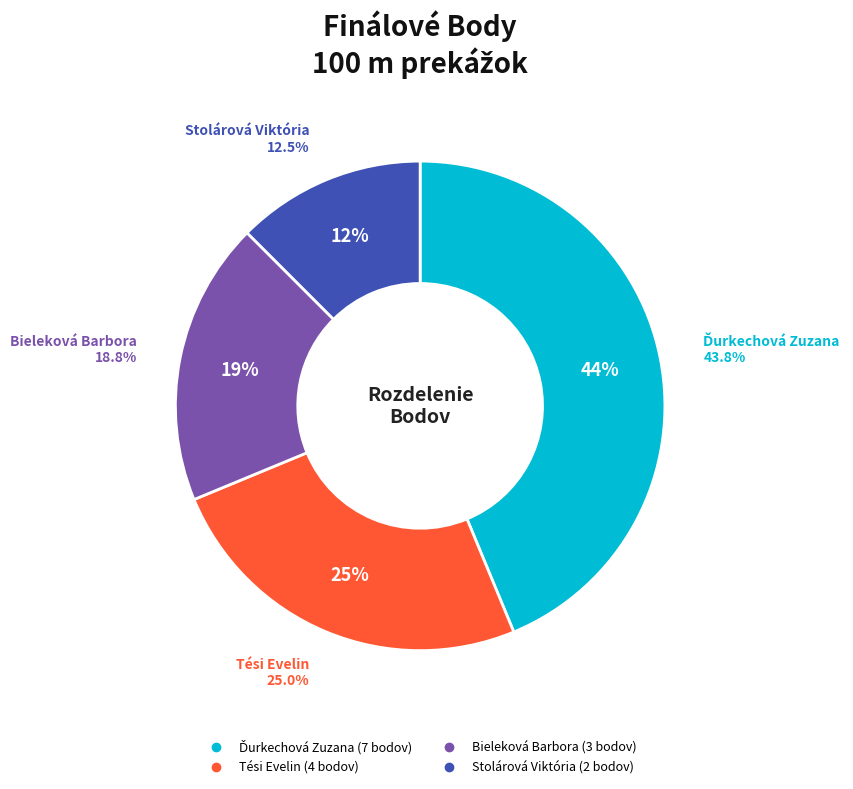

How many slices are in this pie chart?

4